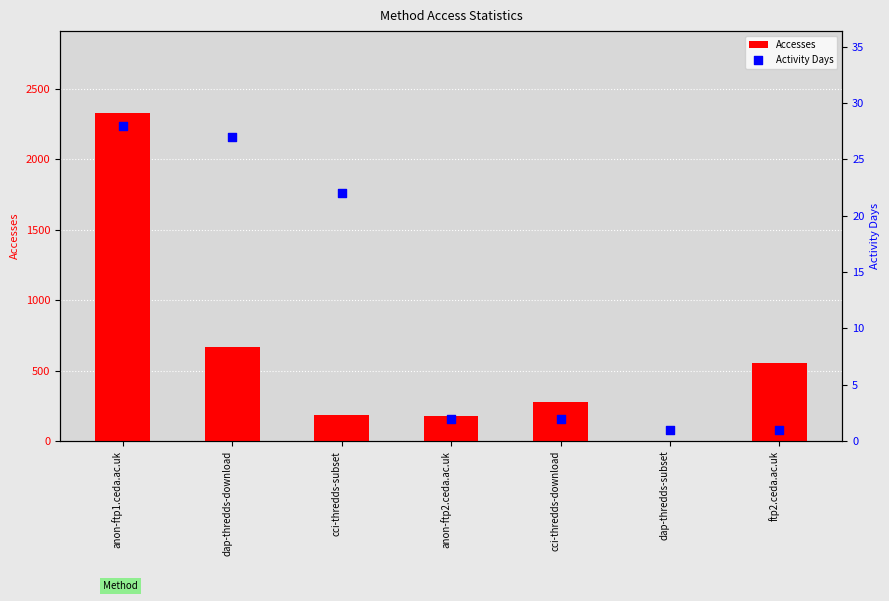

At which category is the sum across all series the highest?

anon-ftp1.ceda.ac.uk